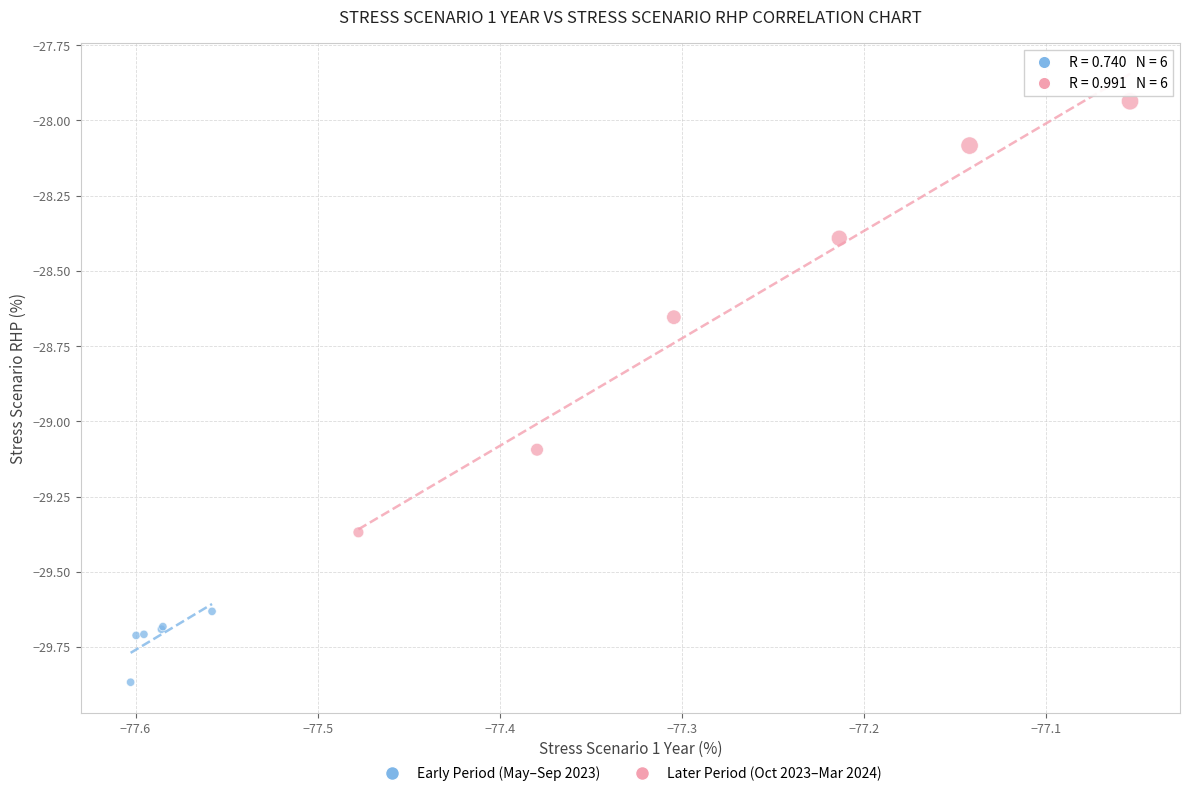

Which series contains the highest Y value?

Later Period (Oct 2023–Mar 2024)